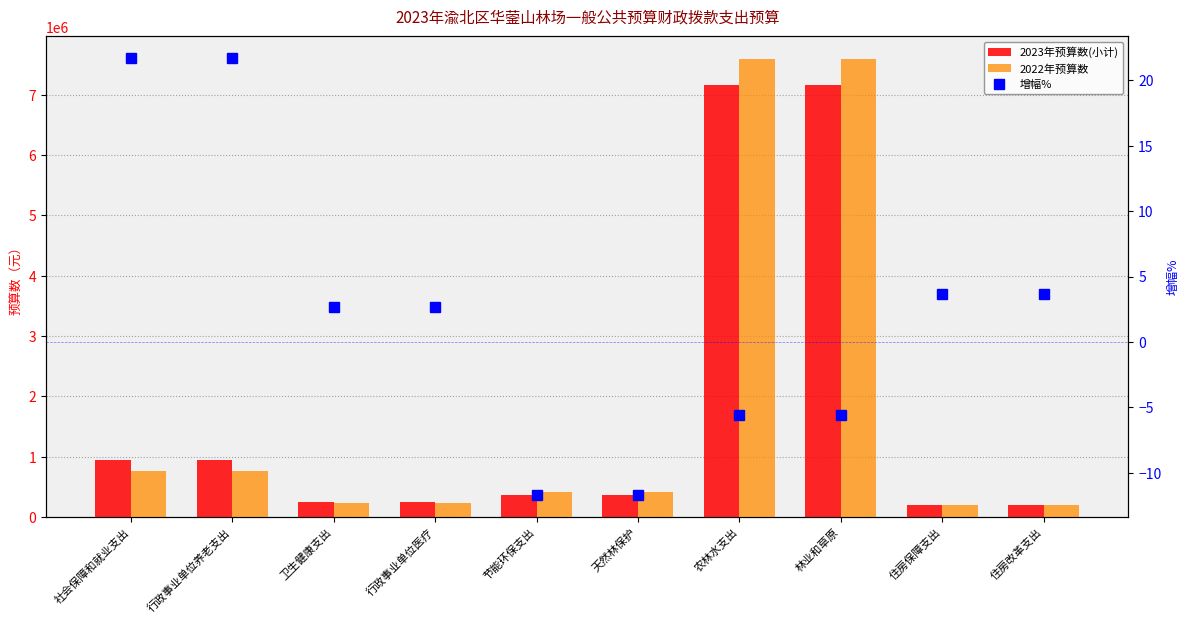

What is the label of the 4th bar from the right?

农林水支出